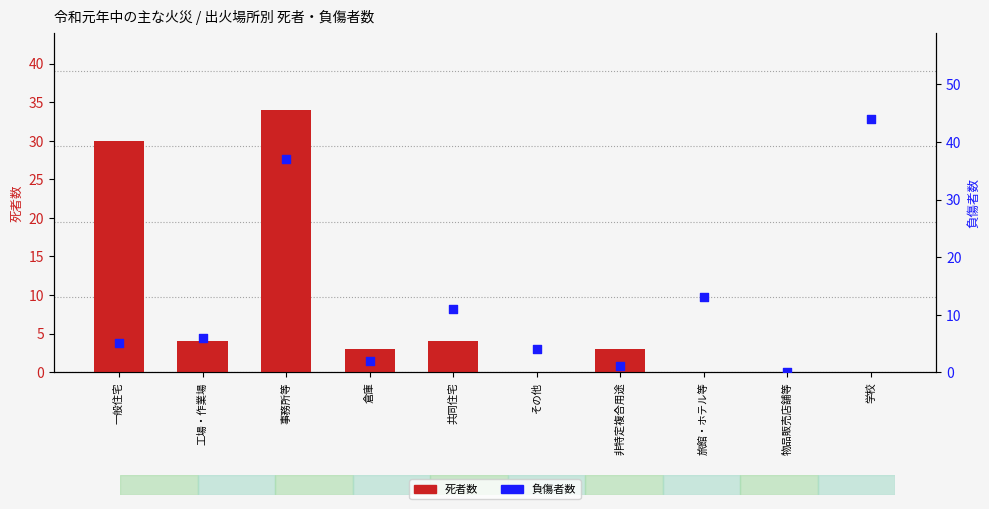

Which series reaches the minimum Y coordinate?

死者数